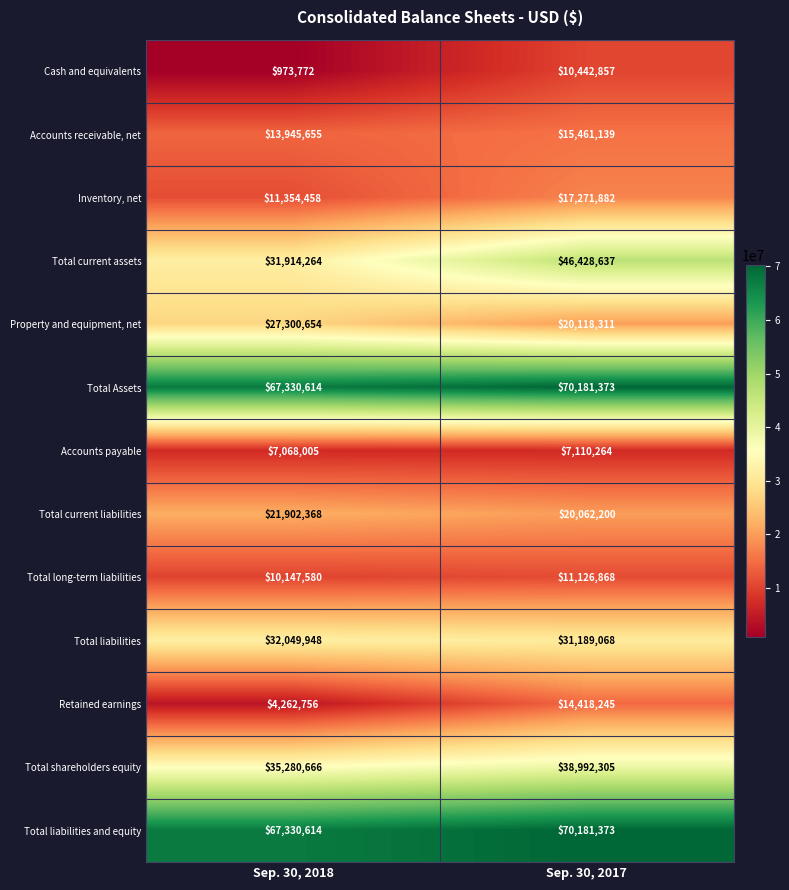

Reading right to left, transcribe all the data shown in this chart.

Cash and equivalents: Sep. 30, 2017=10442857	Sep. 30, 2018=973772
Accounts receivable, net: Sep. 30, 2017=15461139	Sep. 30, 2018=13945655
Inventory, net: Sep. 30, 2017=17271882	Sep. 30, 2018=11354458
Total current assets: Sep. 30, 2017=46428637	Sep. 30, 2018=31914264
Property and equipment, net: Sep. 30, 2017=20118311	Sep. 30, 2018=27300654
Total Assets: Sep. 30, 2017=70181373	Sep. 30, 2018=67330614
Accounts payable: Sep. 30, 2017=7110264	Sep. 30, 2018=7068005
Total current liabilities: Sep. 30, 2017=20062200	Sep. 30, 2018=21902368
Total long-term liabilities: Sep. 30, 2017=11126868	Sep. 30, 2018=10147580
Total liabilities: Sep. 30, 2017=31189068	Sep. 30, 2018=32049948
Retained earnings: Sep. 30, 2017=14418245	Sep. 30, 2018=4262756
Total shareholders equity: Sep. 30, 2017=38992305	Sep. 30, 2018=35280666
Total liabilities and equity: Sep. 30, 2017=70181373	Sep. 30, 2018=67330614